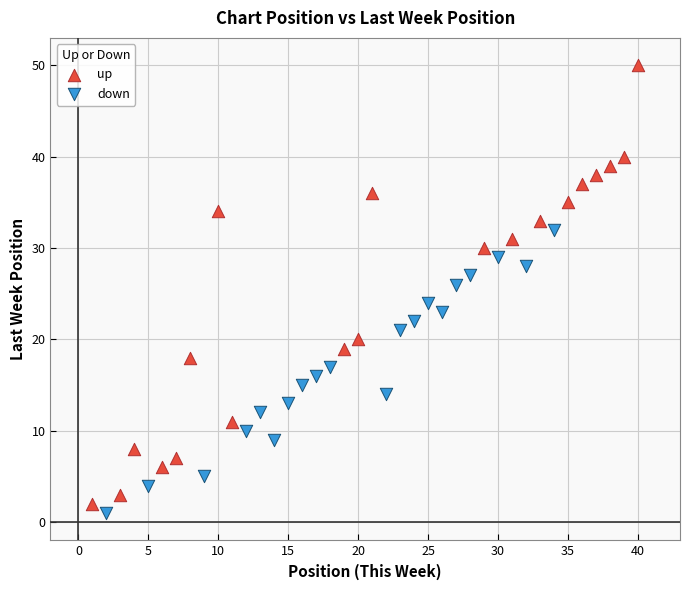

Which series contains the lowest Y value?

down